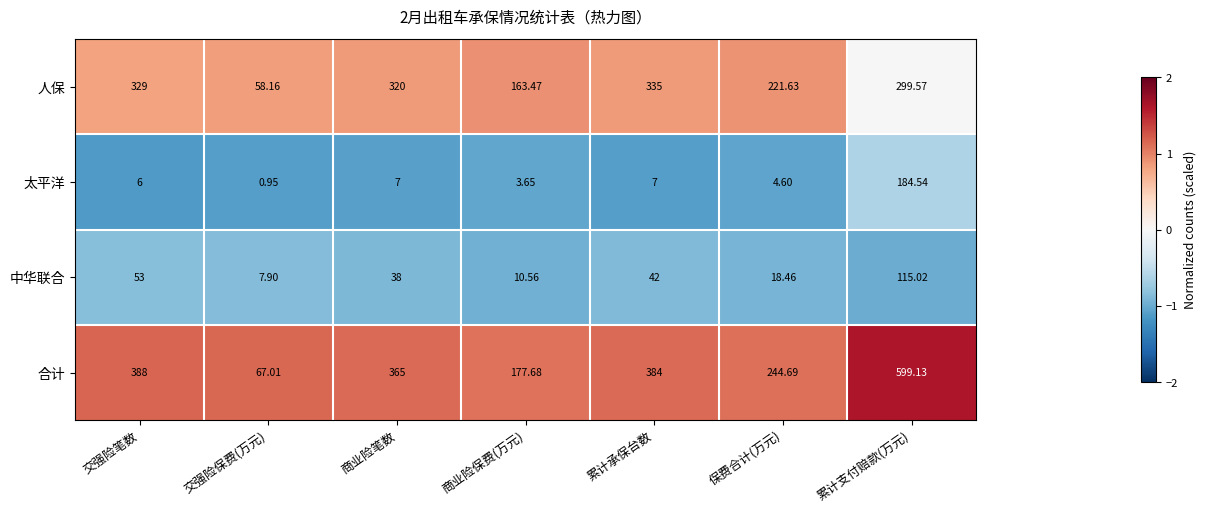

At which category does the chart reach its minimum across all series?

交强险保费(万元)